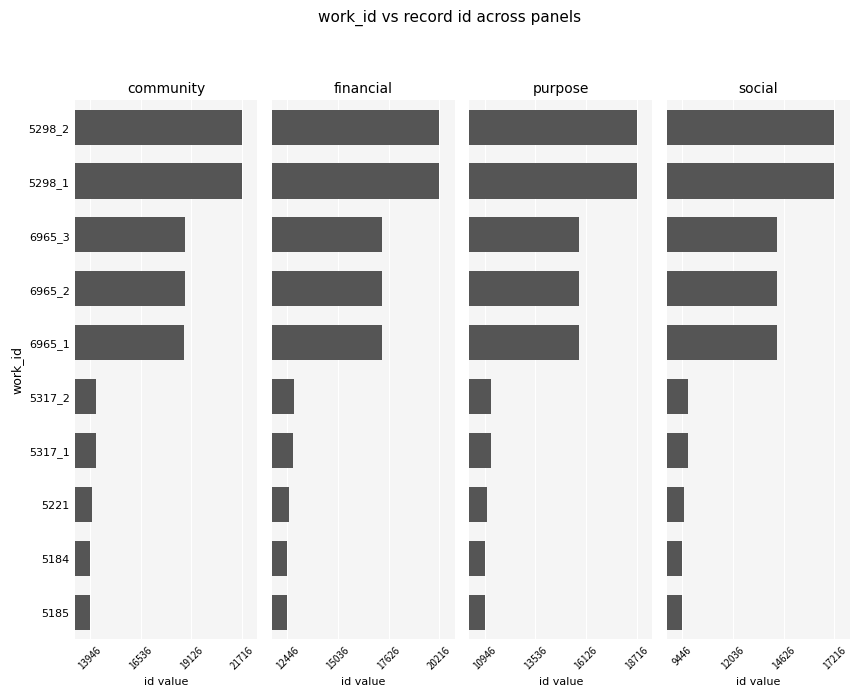

Between 5317_1 and 6965_1, which series saw the biggest shift?

community